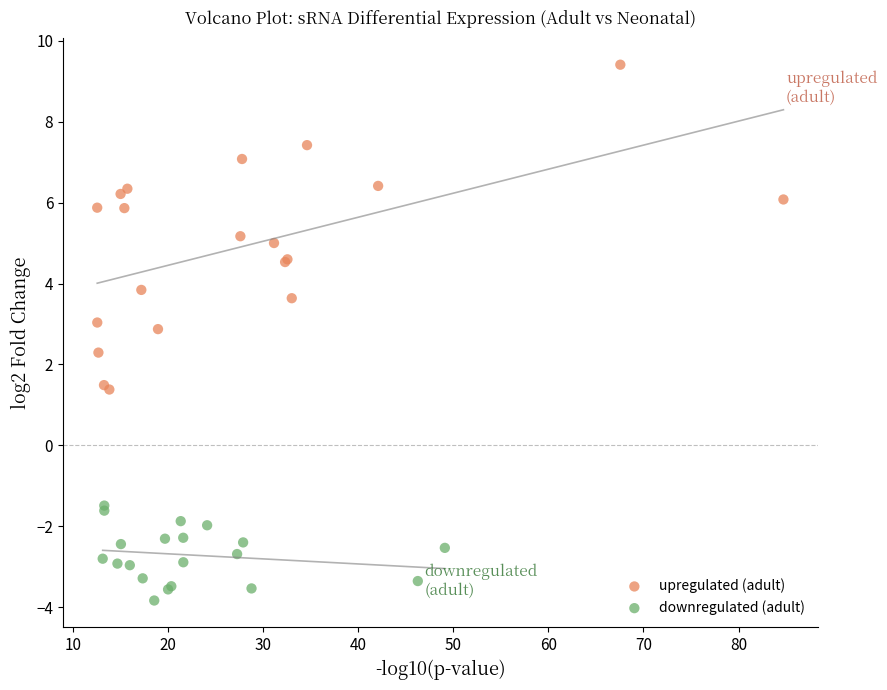

What are all the series names shown in the legend?

upregulated (adult), downregulated (adult)